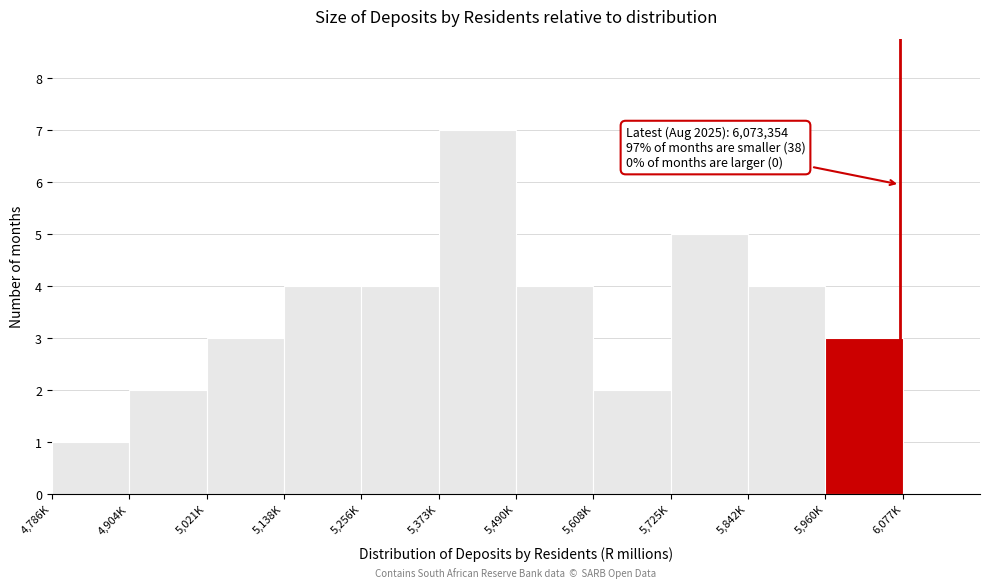

Reading right to left, transcribe all the data shown in this chart.

6,077K=0	5,960K=3	5,842K=4	5,725K=5	5,608K=2	5,490K=4	5,373K=7	5,256K=4	5,138K=4	5,021K=3	4,904K=2	4,786K=1